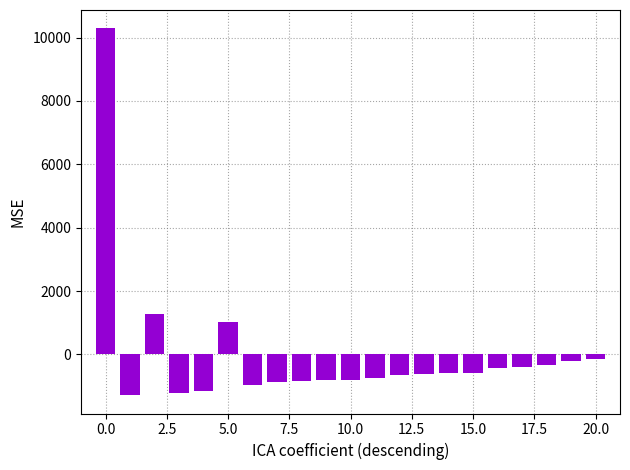

What is the difference between the second highest and minimum values?

2560.8